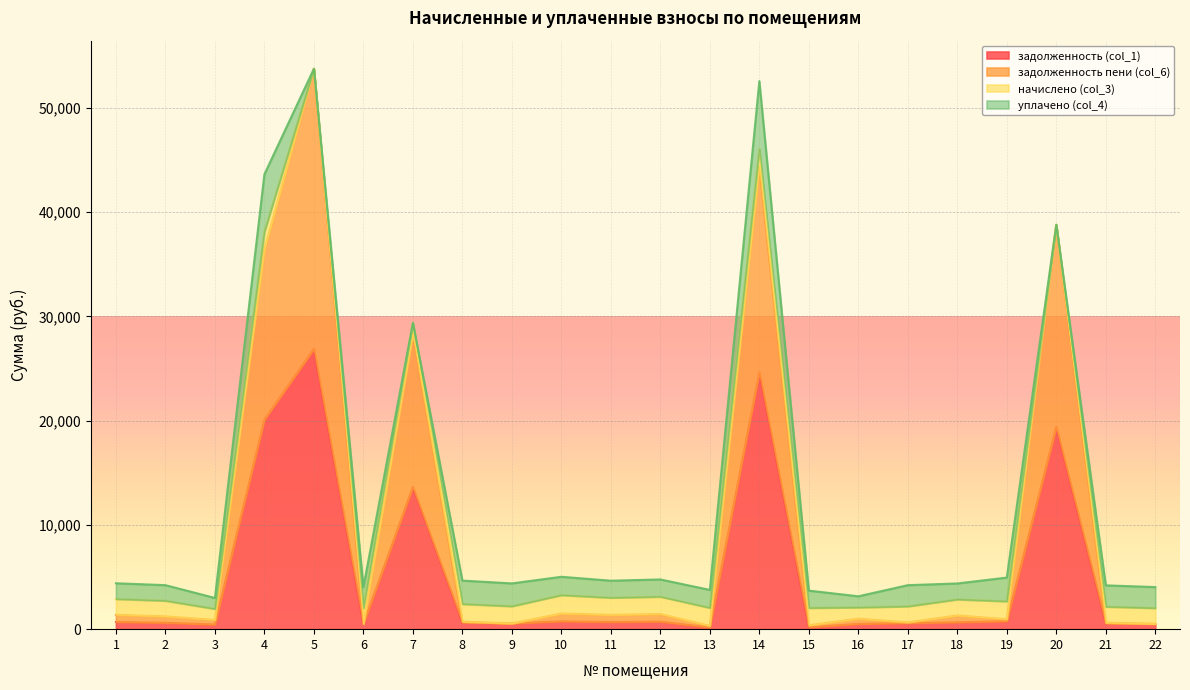

Which has a higher value, 8 or 4?

4